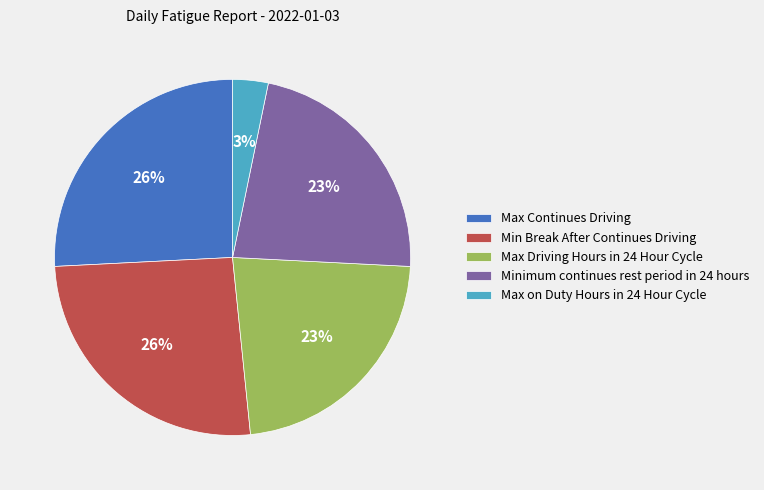

Is it true that Max on Duty Hours in 24 Hour Cycle is 11% of the pie?

False